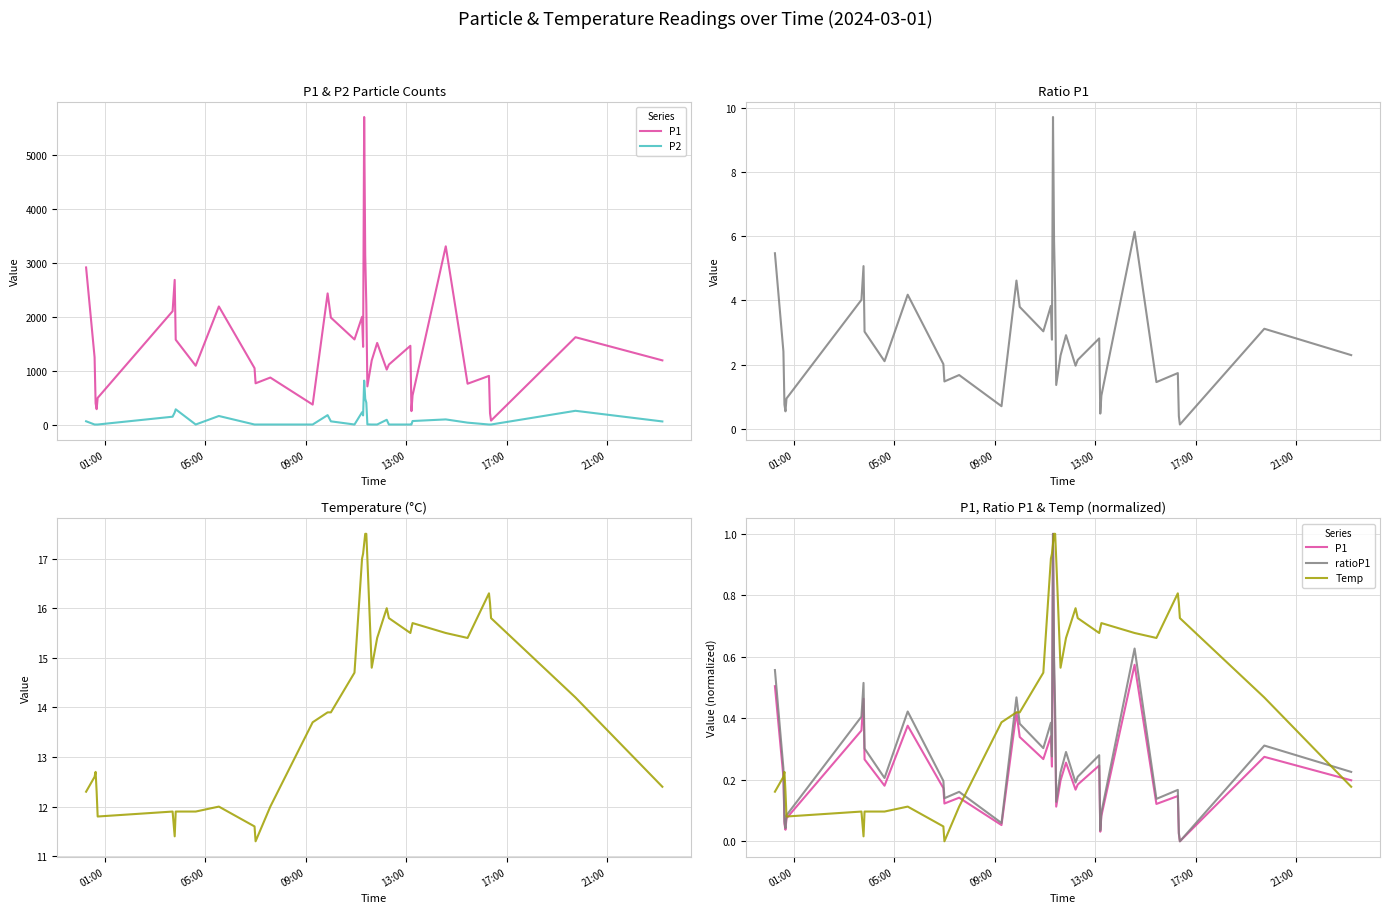

What is the average value of the Temp series?

0.5